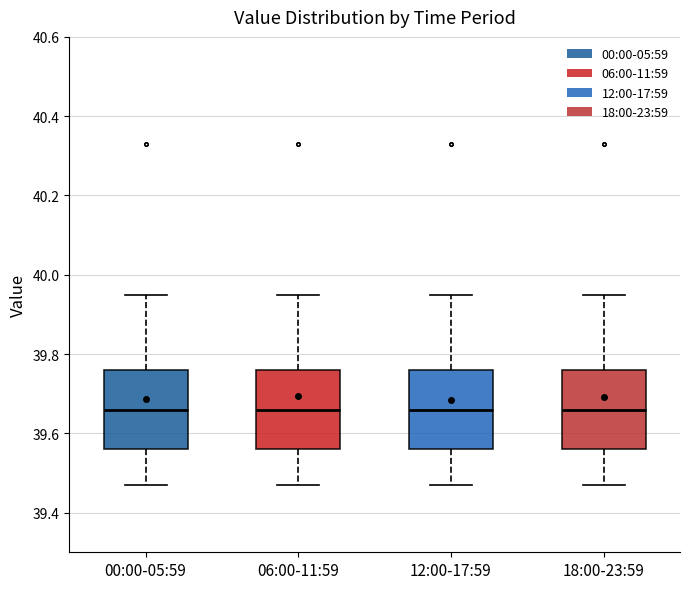

Reading left to right, transcribe this box plot: for each box, give where its median line is, the range the box spans, and where its two whiskers end, as read against the y-axis. The values are not printed on the chart, so give them approximately, as read against the axis.

00:00-05:59: median 39.66, box 39.56 to 39.76, whiskers 39.48 to 39.96
06:00-11:59: median 39.66, box 39.56 to 39.76, whiskers 39.48 to 39.96
12:00-17:59: median 39.66, box 39.56 to 39.76, whiskers 39.48 to 39.96
18:00-23:59: median 39.66, box 39.56 to 39.76, whiskers 39.48 to 39.96